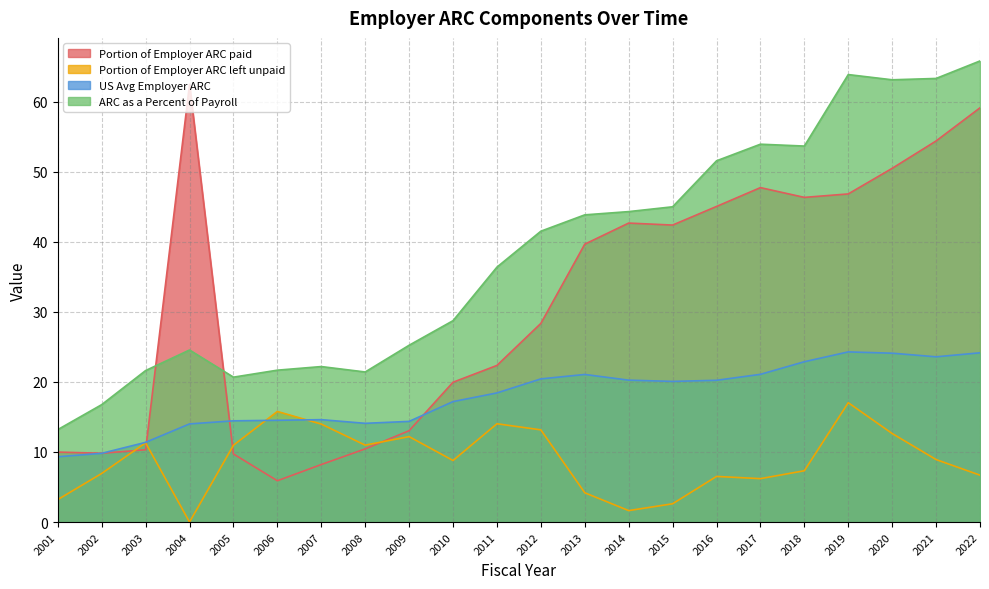

What is the value of the Portion of Employer ARC paid point at the 5th from the left?

9.7